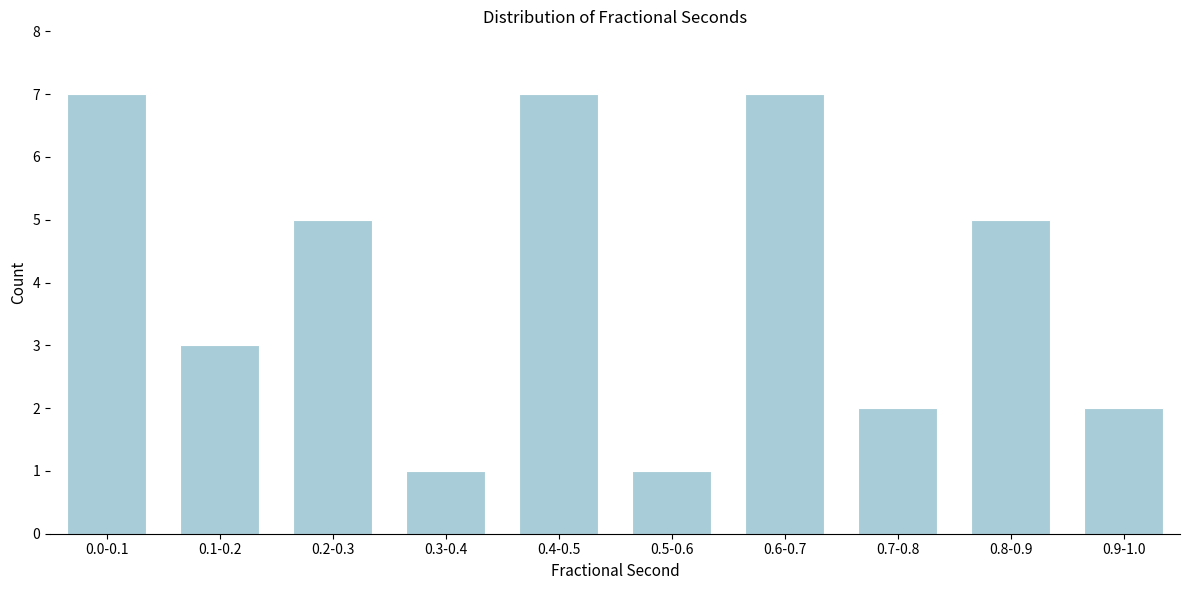

Reading left to right, what are all the values shown in this chart?

0.0-0.1=7	0.1-0.2=3	0.2-0.3=5	0.3-0.4=1	0.4-0.5=7	0.5-0.6=1	0.6-0.7=7	0.7-0.8=2	0.8-0.9=5	0.9-1.0=2